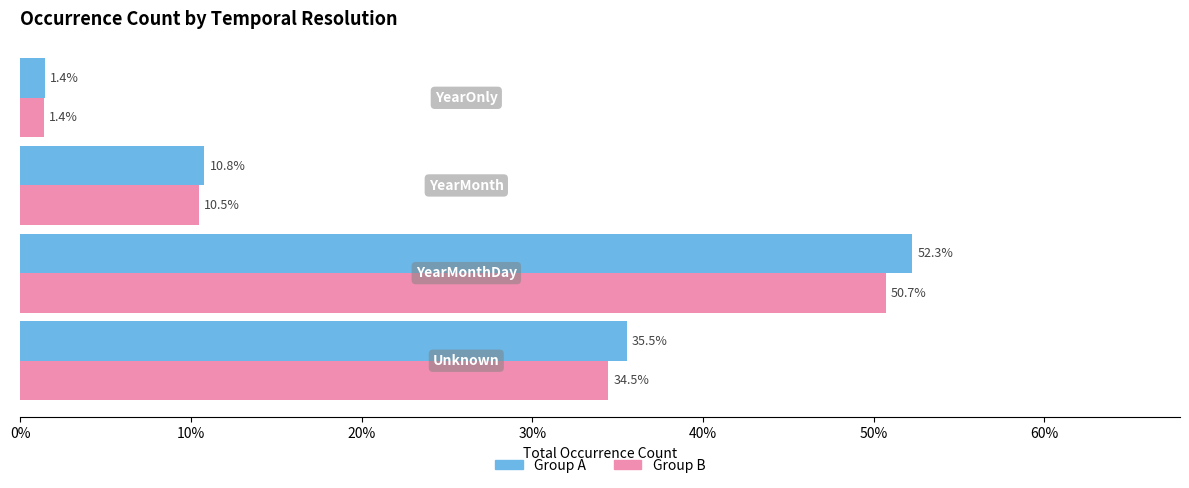

What is the average value of the Group A series?

25.0